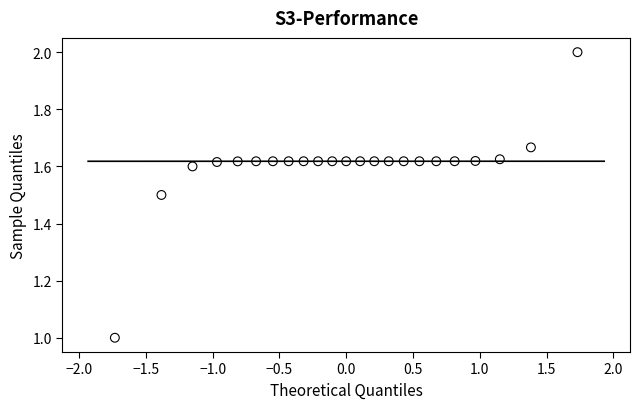

What is the range of Y values (max minus min)?

1.0